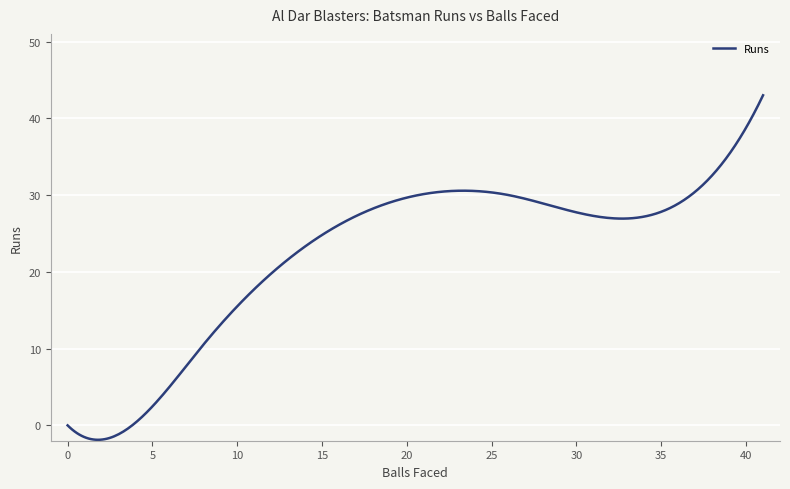

What is the difference between the maximum and minimum values?

44.9